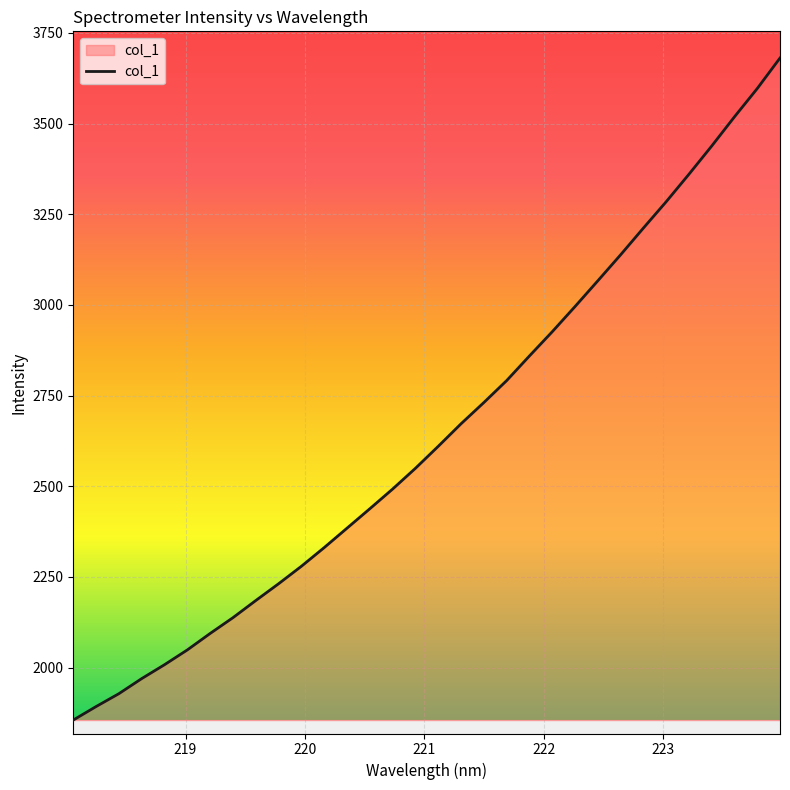

What is the greatest value displayed?

3680.8